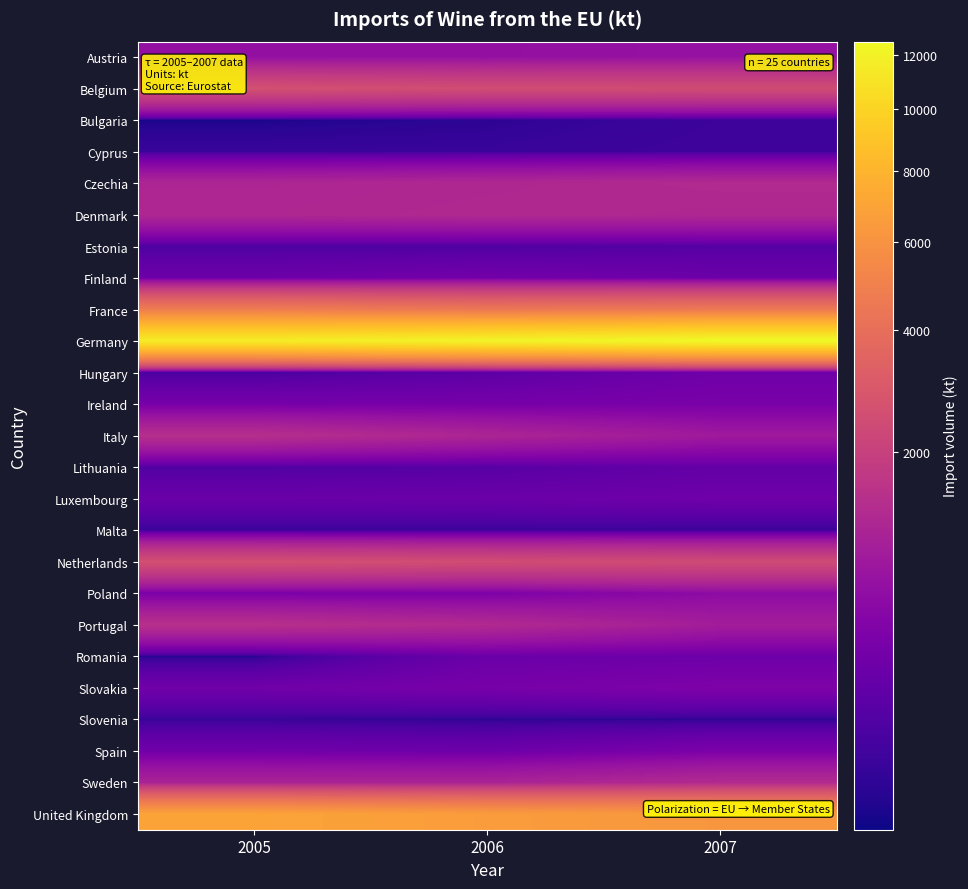

What is the difference between the highest and lowest values at 2006?

12121.0